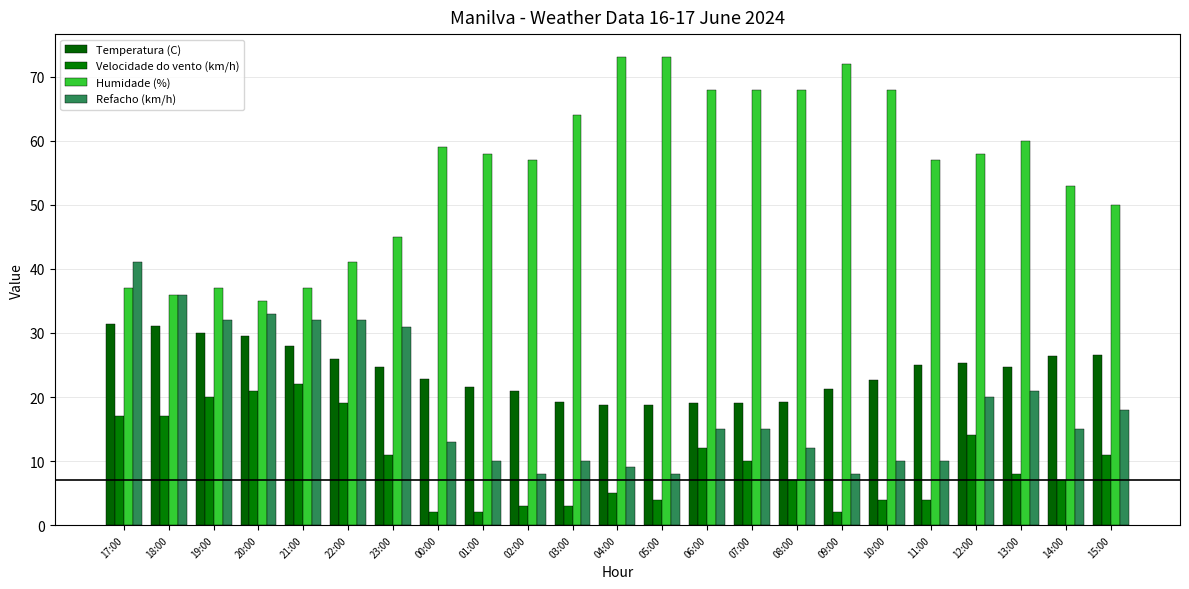

At how many categories does at least one series exceed 66?

7